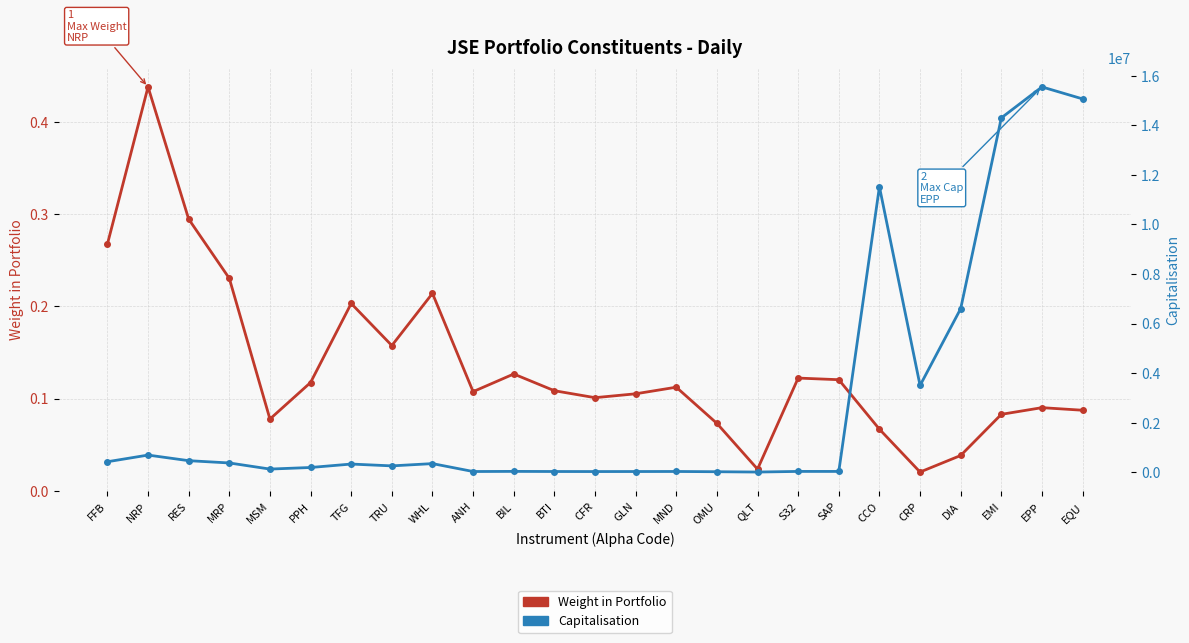

What is the spread (max minus min) of values at NRP?

691022.1